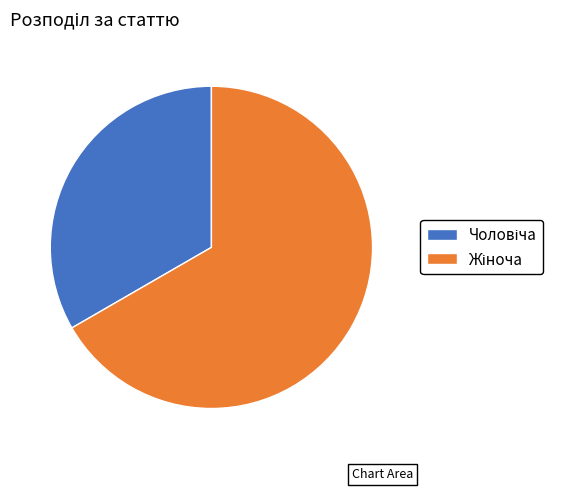

Is there any slice that represents more than half of the pie?

Yes